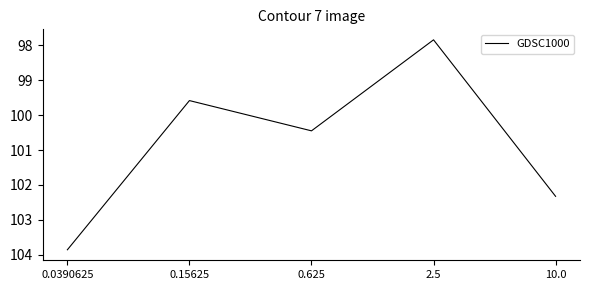

Between 0.0390625 and 0.15625, which is larger?

0.0390625